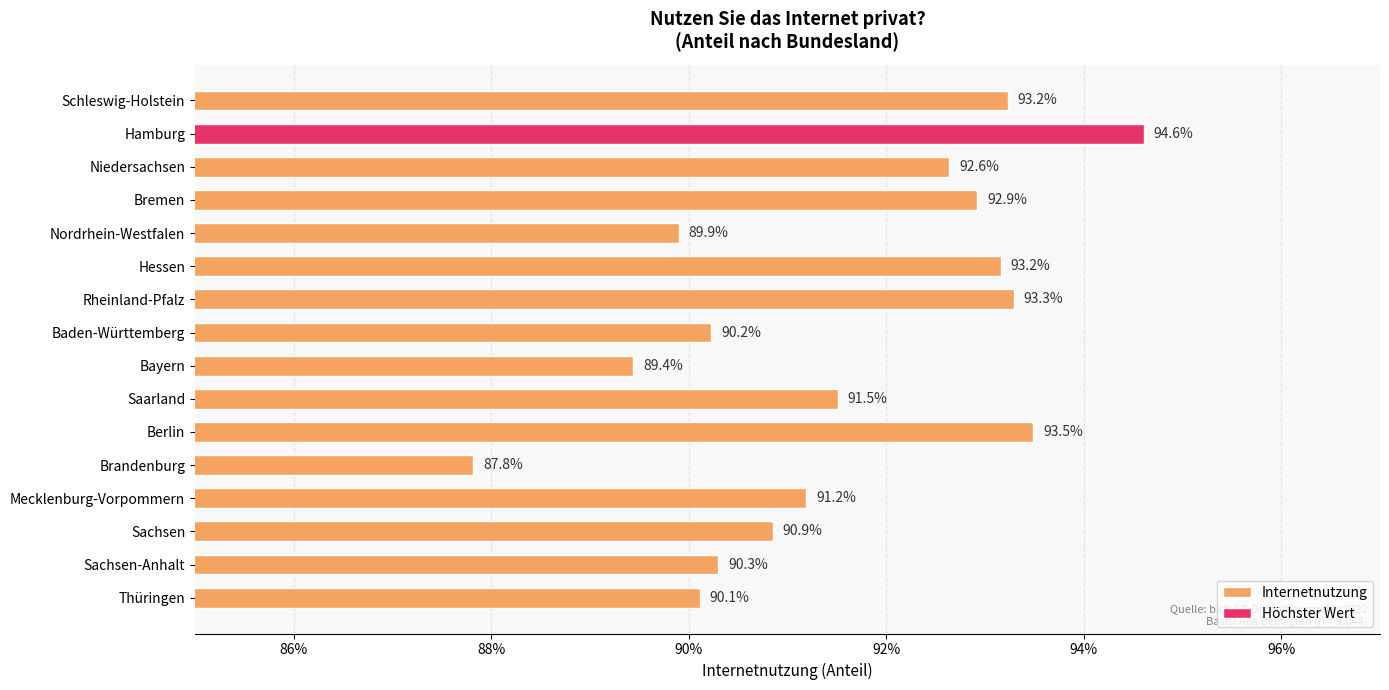

How many values are between 0 and 1?

16